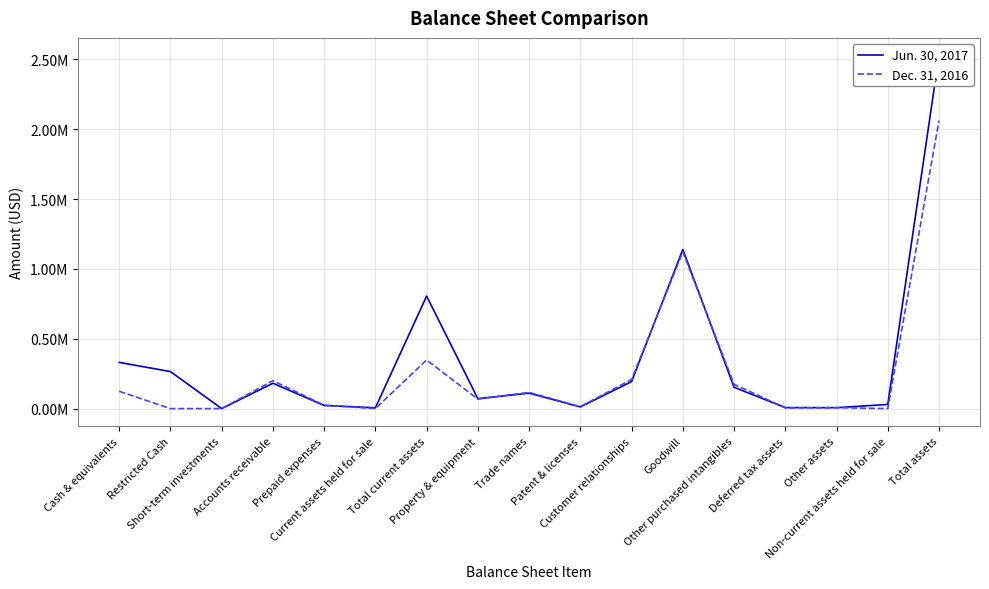

List the series in order of their overall mean, highest first.

Jun. 30, 2017, Dec. 31, 2016